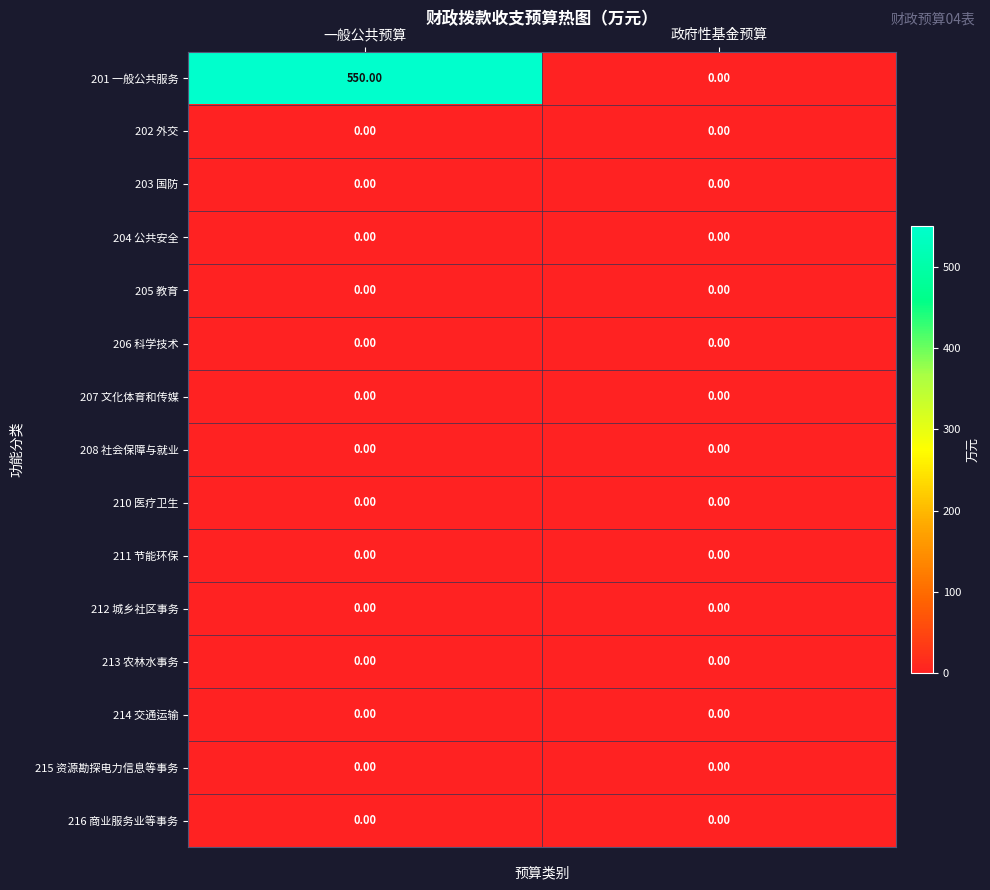

Which series has the largest range (max minus min)?

201 一般公共服务